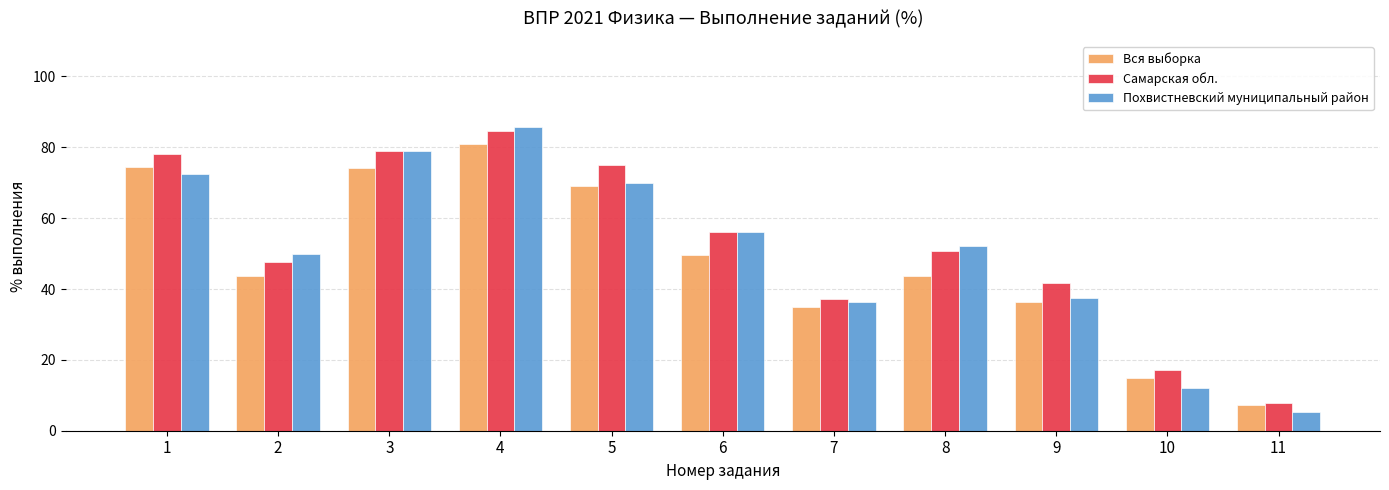

At which category is the sum across all series the highest?

4